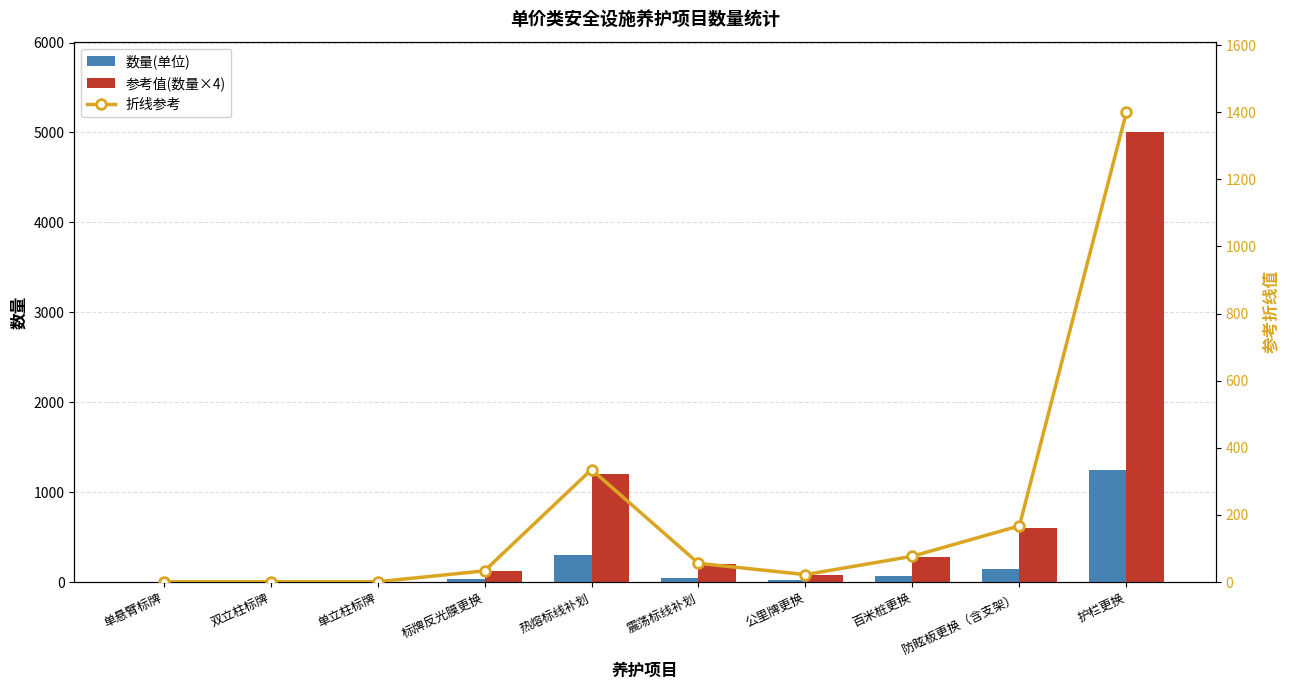

What is the greatest value displayed?

5008.0